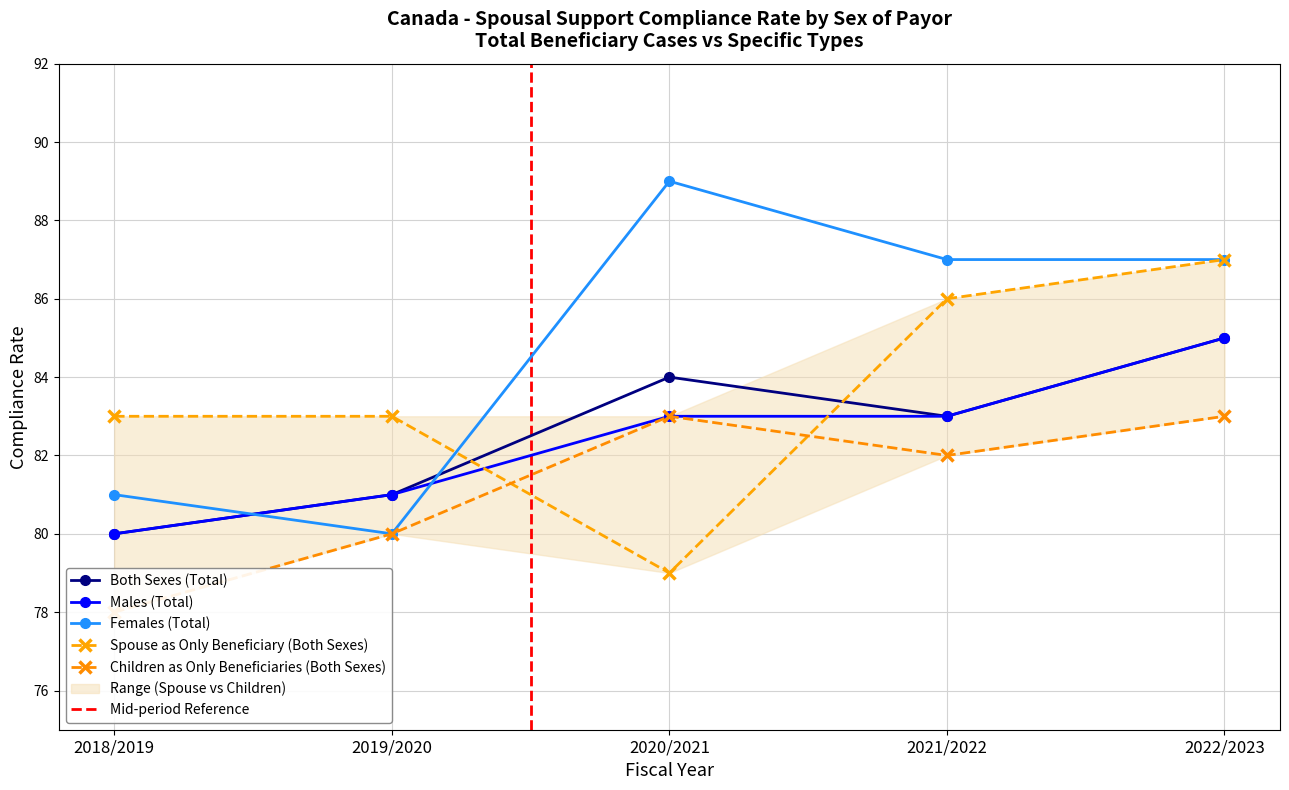

True or false: Females has more than 1 interior local peaks.

False